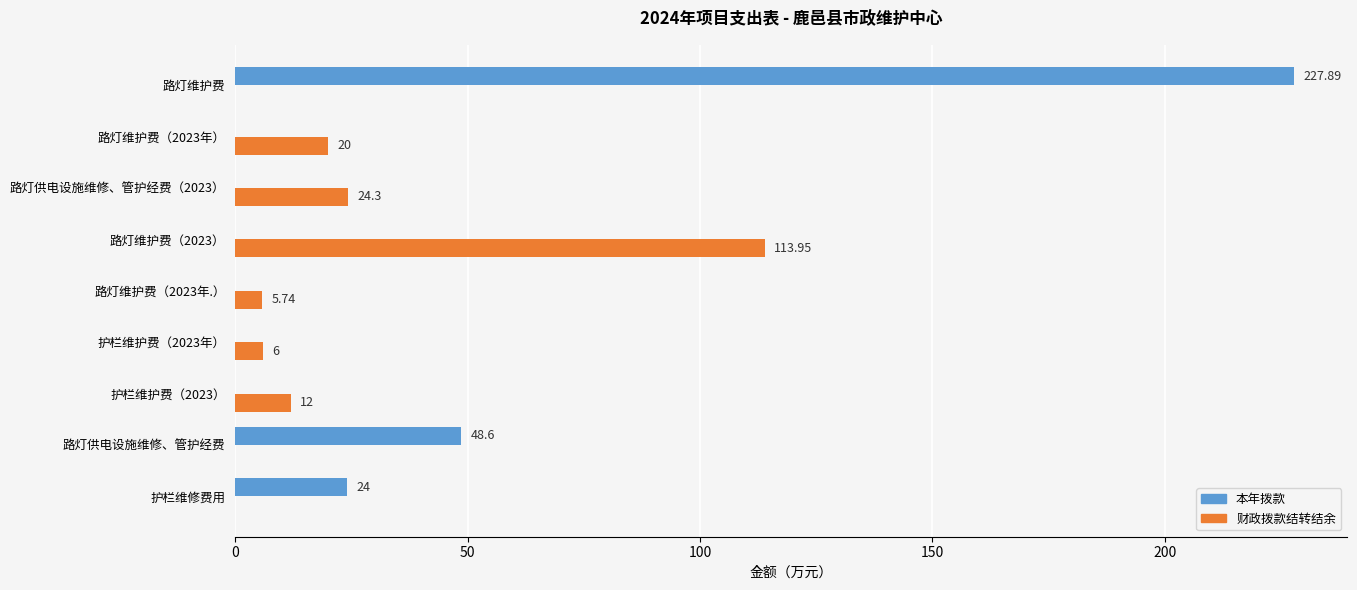

Which category has the highest value across all series?

路灯维护费